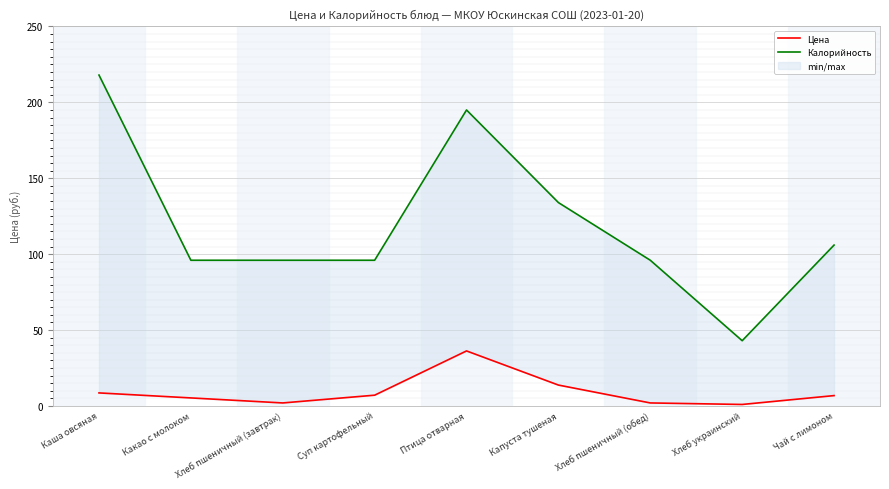

True or false: Цена and Калорийность cross at least once.

False